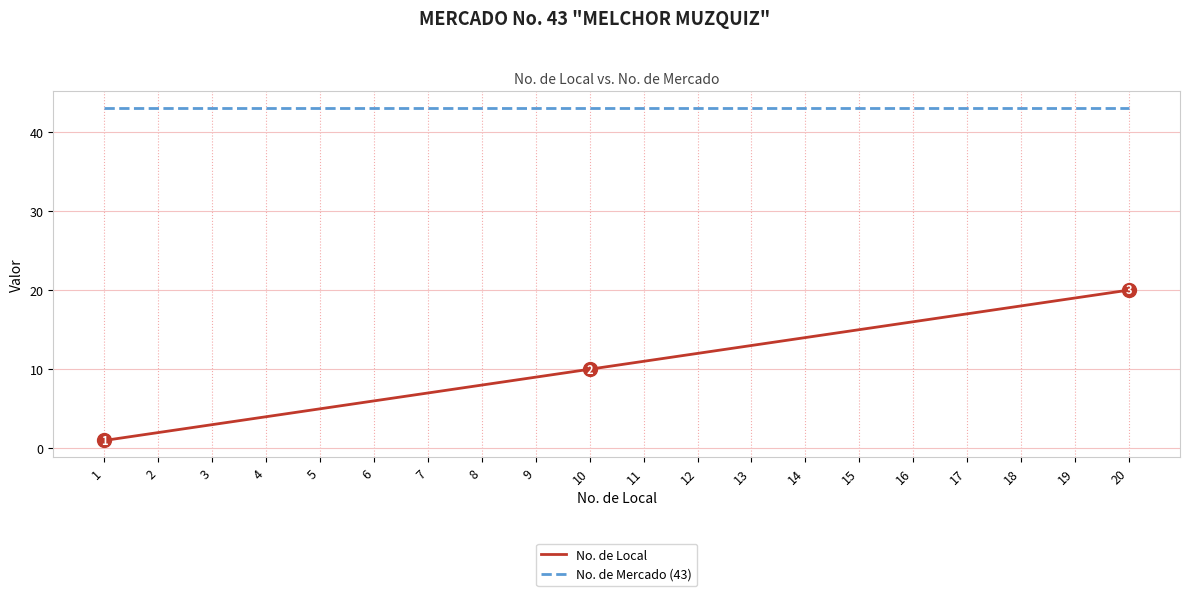

True or false: No. de Local and No. de Mercado (43) cross at least once.

False